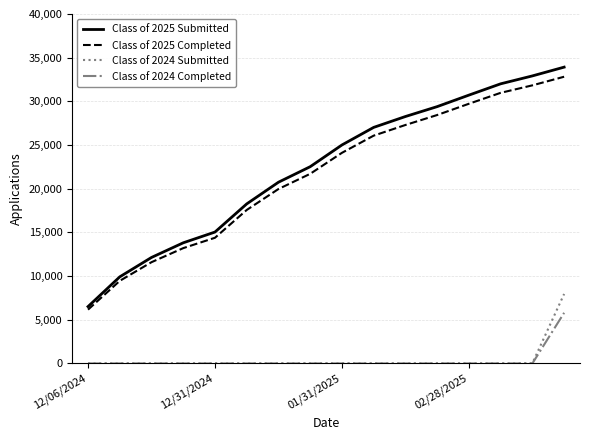

Which series has the largest range (max minus min)?

Class of 2025 Submitted